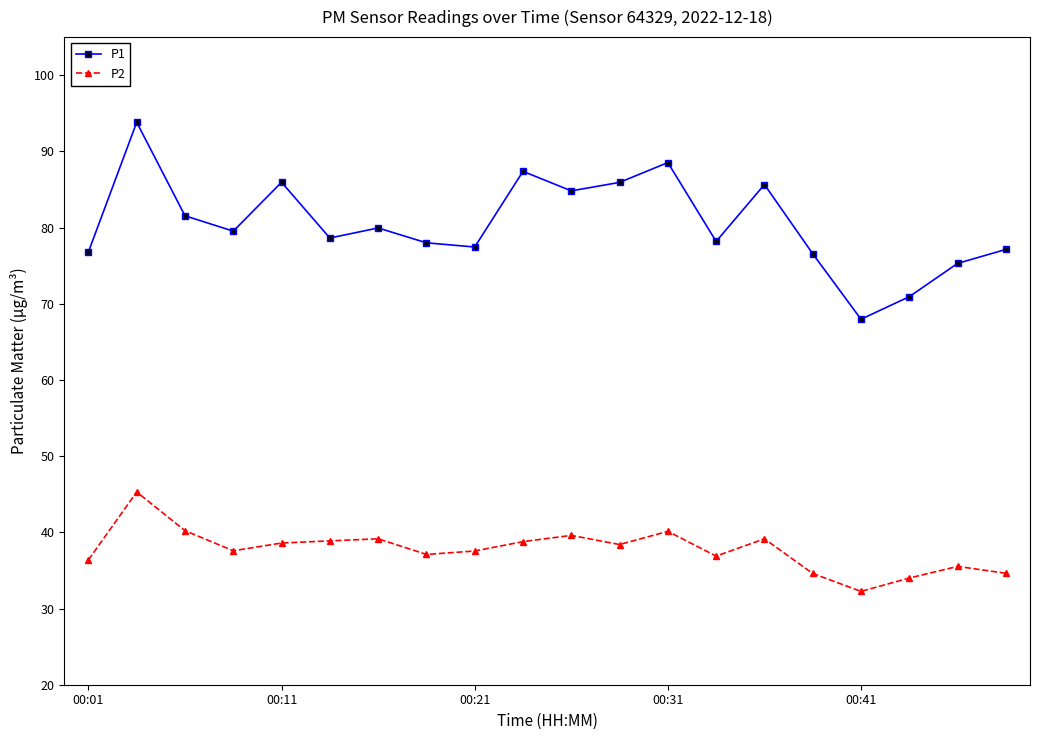

List the series in order of their overall mean, highest first.

P1, P2